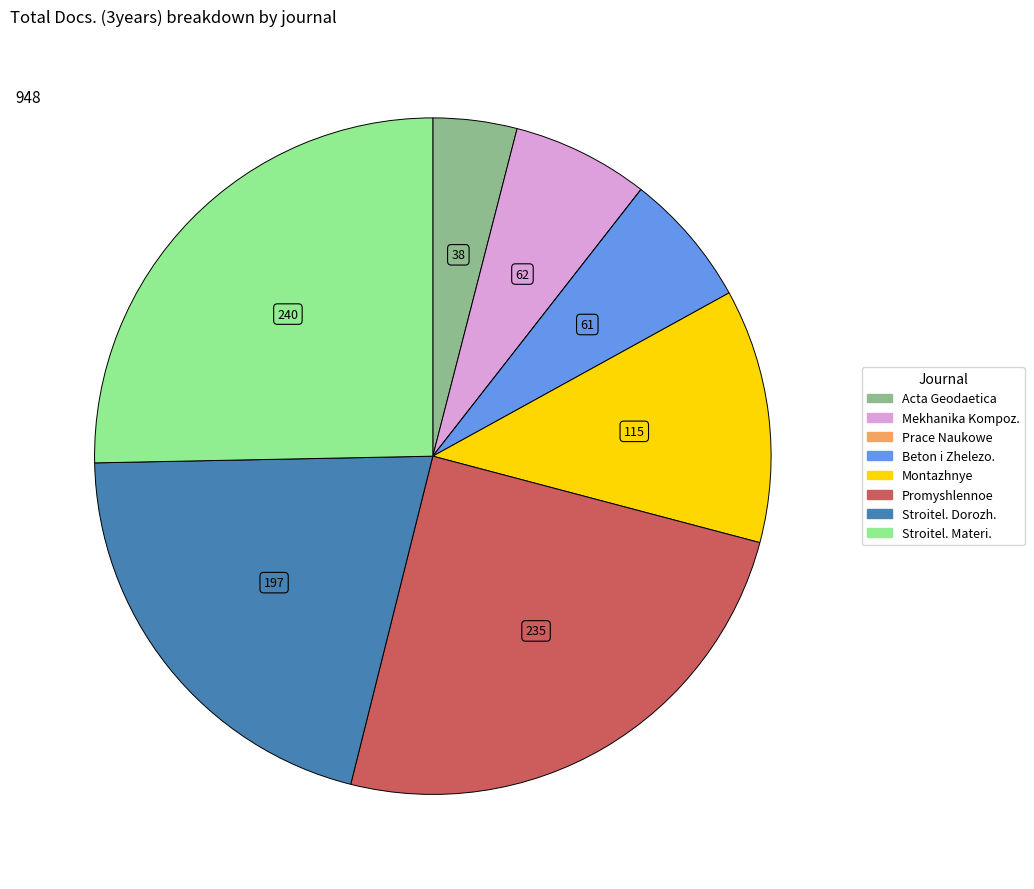

Does any single category account for the majority?

No